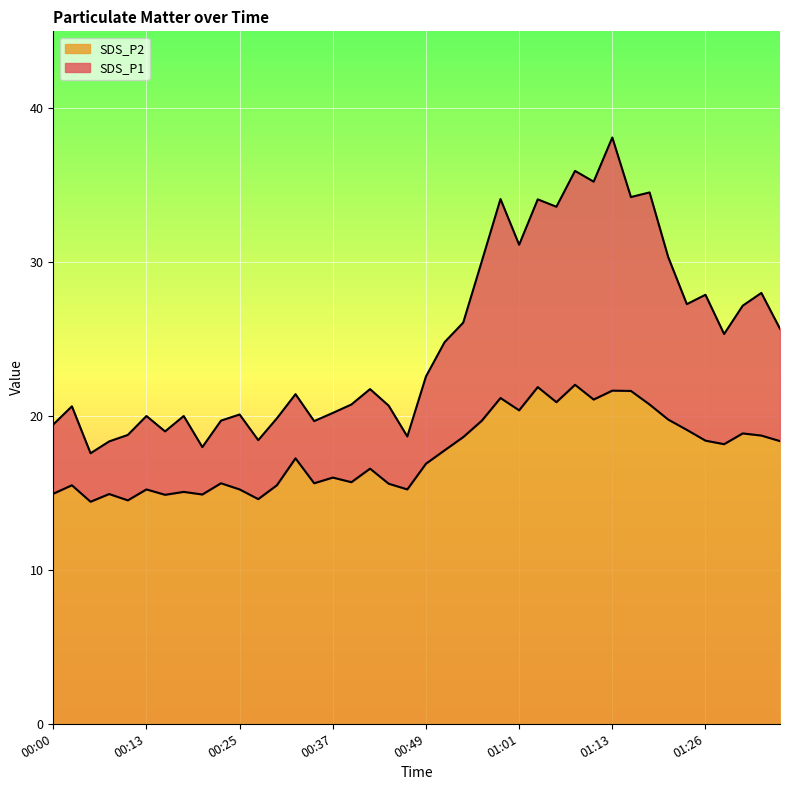

What is the sum of all SDS_P2 values?

703.2